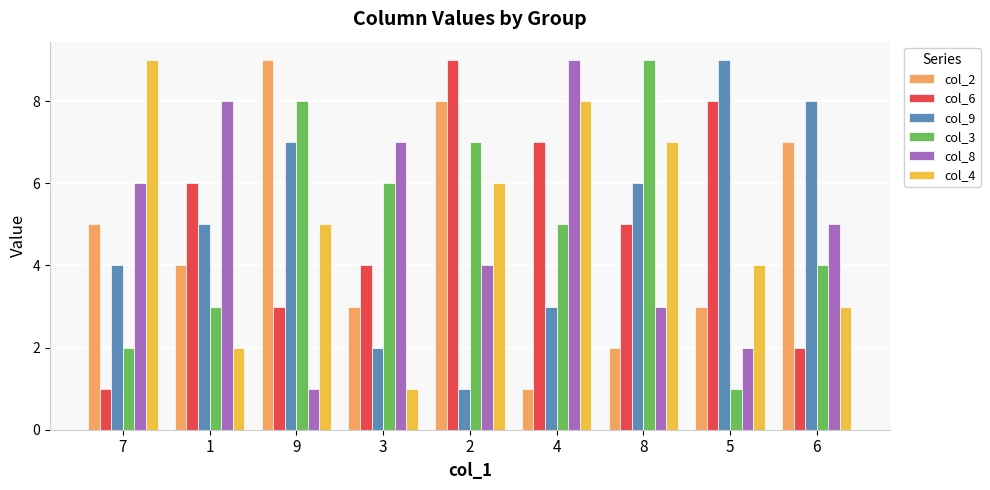

Reading left to right, list all the values displayed in this chart.

col_2: 5	4	9	3	8	1	2	3	7
col_6: 1	6	3	4	9	7	5	8	2
col_9: 4	5	7	2	1	3	6	9	8
col_3: 2	3	8	6	7	5	9	1	4
col_8: 6	8	1	7	4	9	3	2	5
col_4: 9	2	5	1	6	8	7	4	3